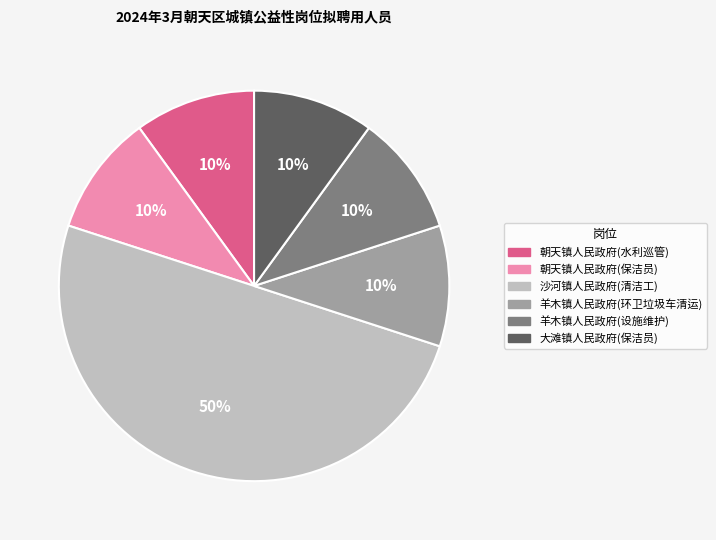

To the nearest percent, what percentage of the pie is 羊木镇人民政府(设施维护)?

10%